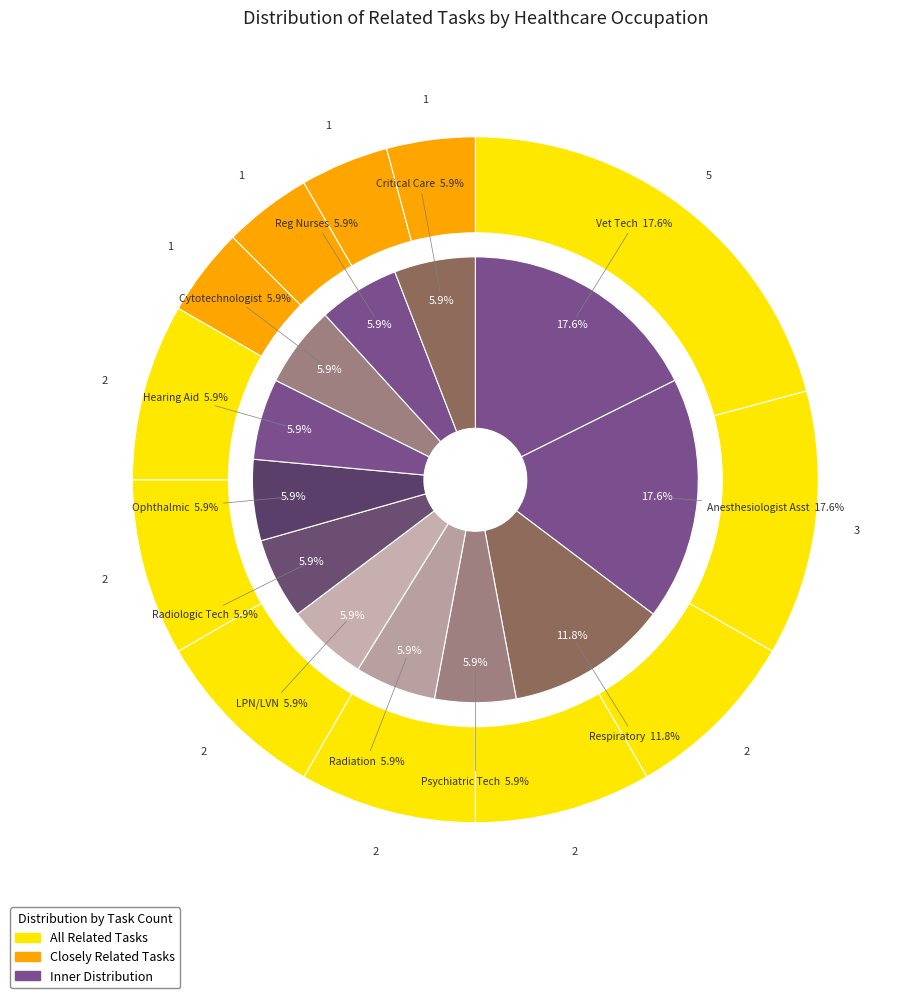

Between Hearing Aid Specialists and Respiratory Therapists, which is larger?

Respiratory Therapists